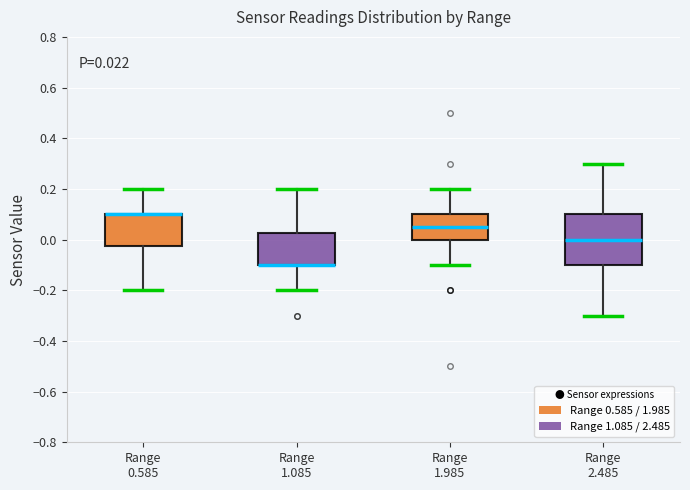

Which box is the tallest, from its lower edge to its upper edge?

Range 2.485